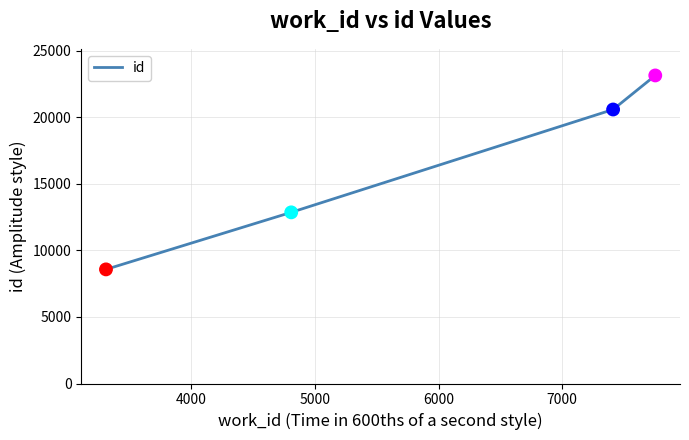

What is the sum of all values?

65179